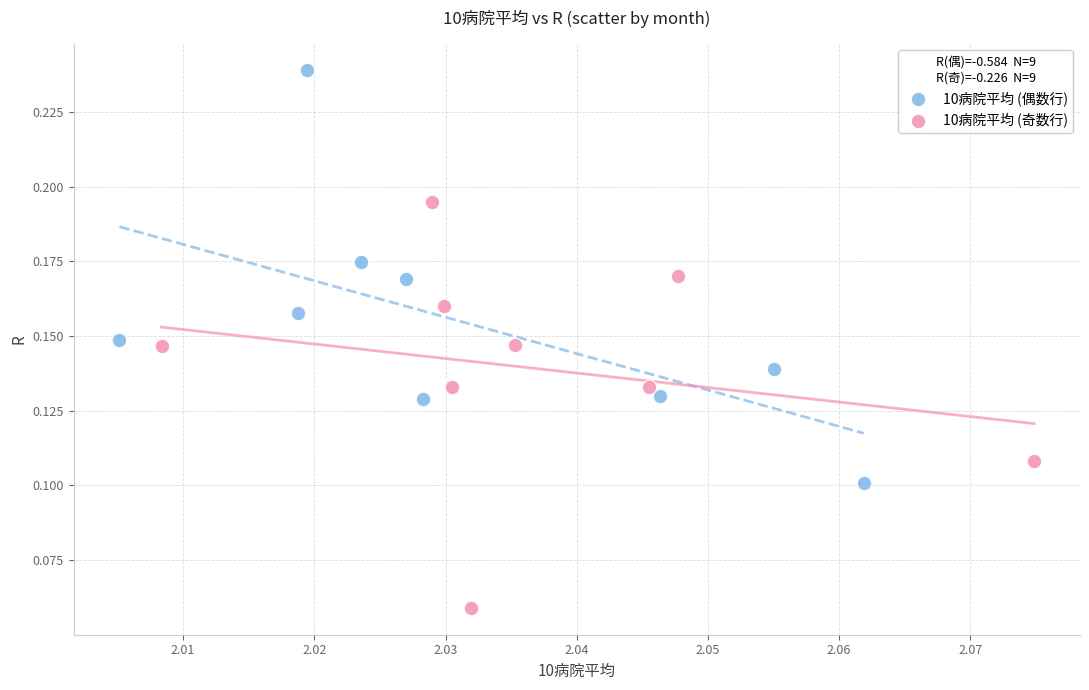

Which series reaches the maximum Y coordinate?

10病院平均 (偶数行)